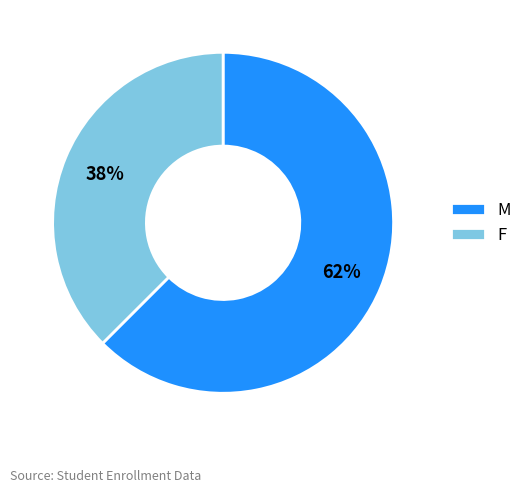

Is there a majority slice in this chart?

Yes